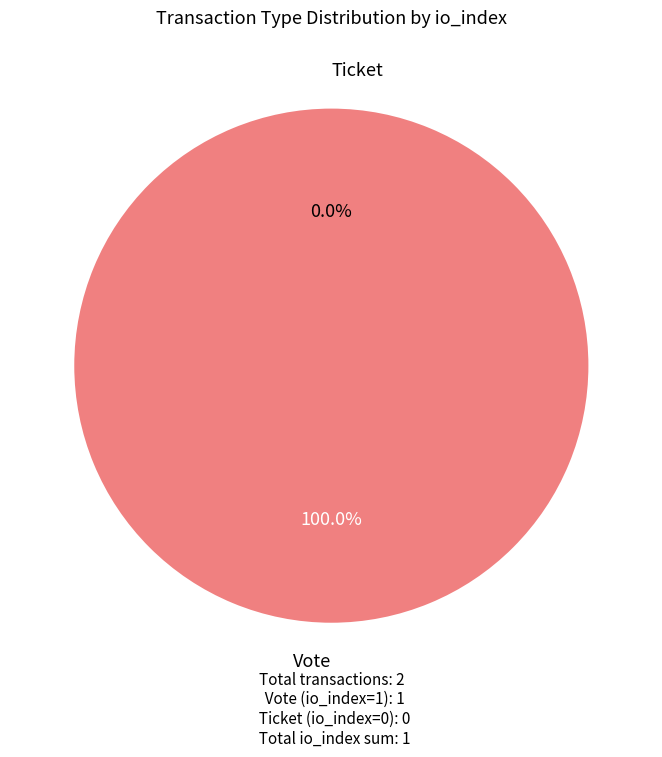

What is the largest slice in the pie chart?

Vote